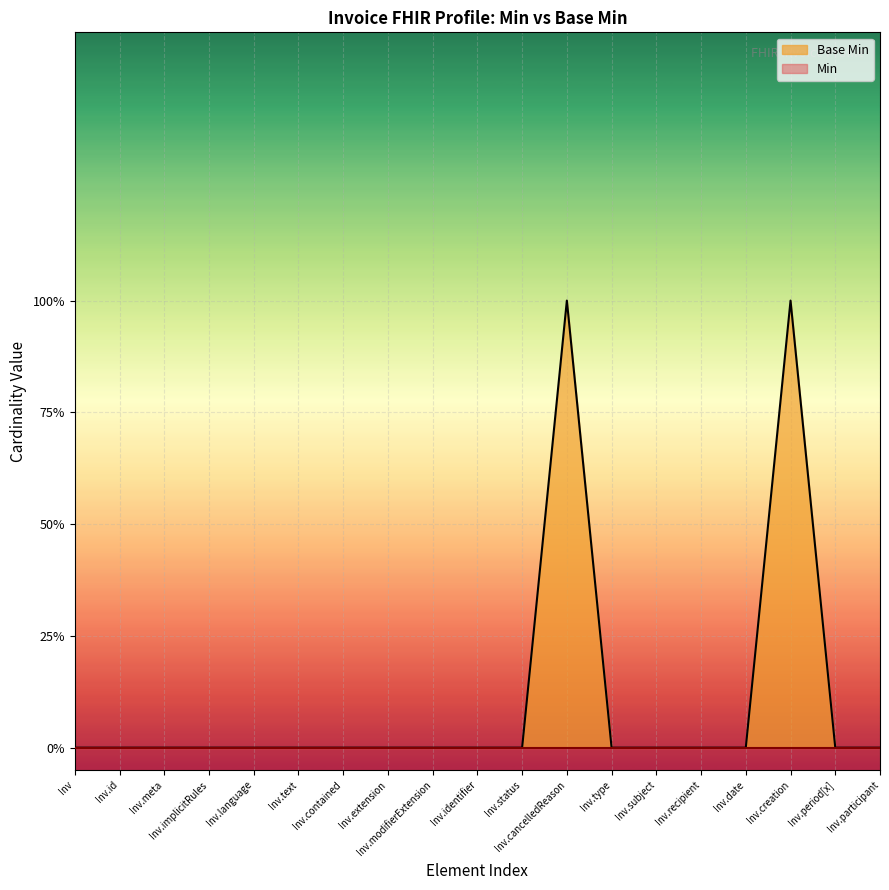

Does the chart display data point markers on the line(s)?

No